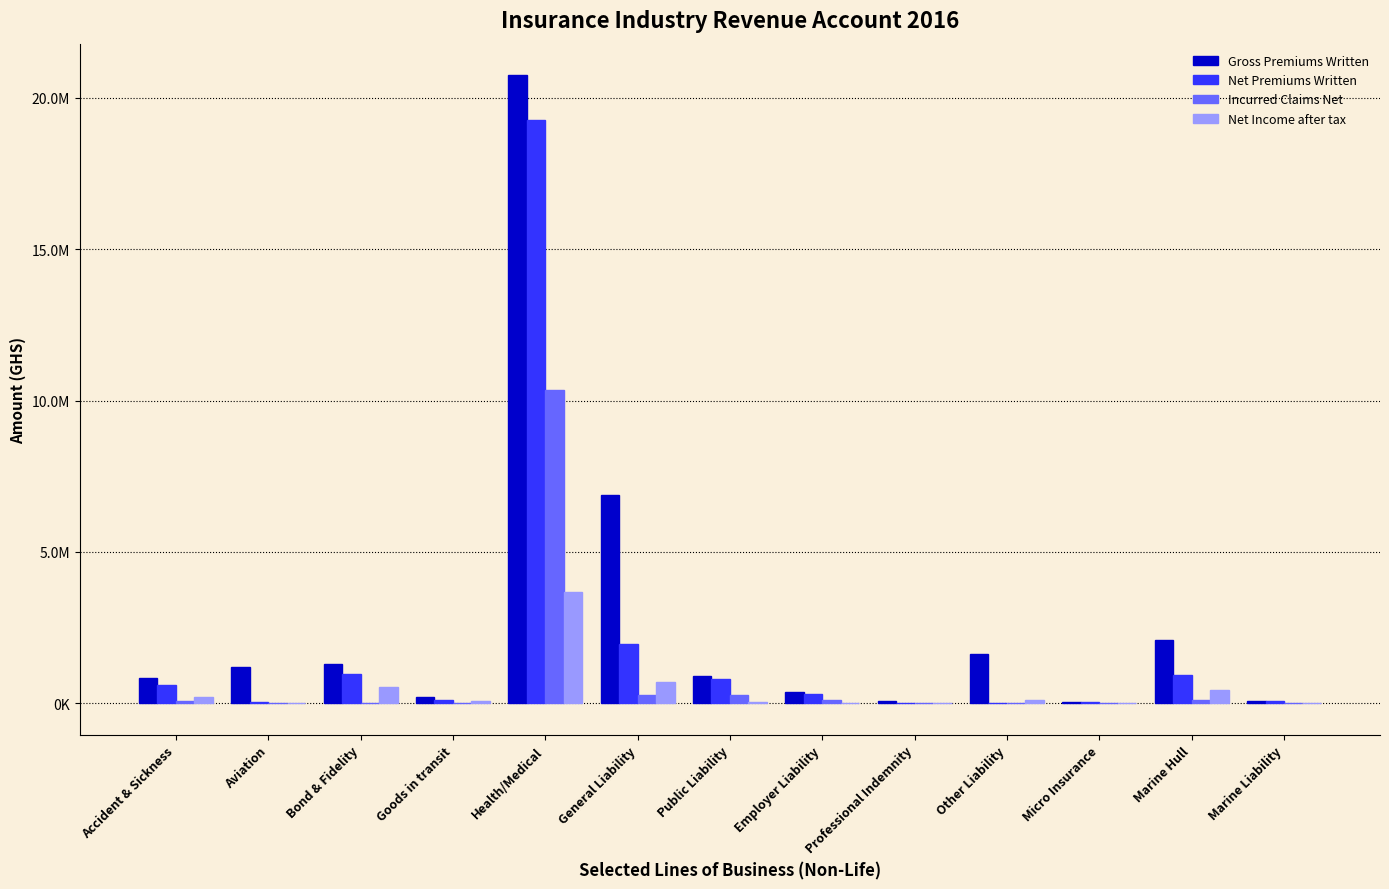

What are all the series names shown in the legend?

Gross Premiums Written, Net Premiums Written, Incurred Claims Net, Net Income after tax